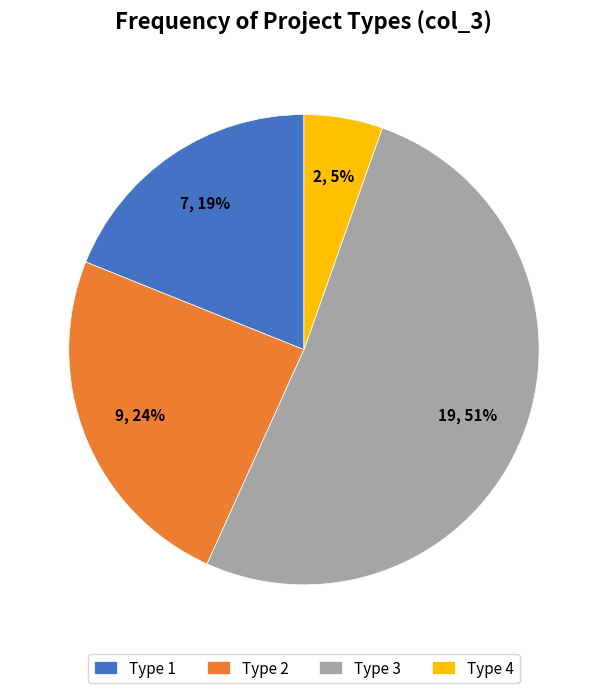

How many slices are in this pie chart?

4